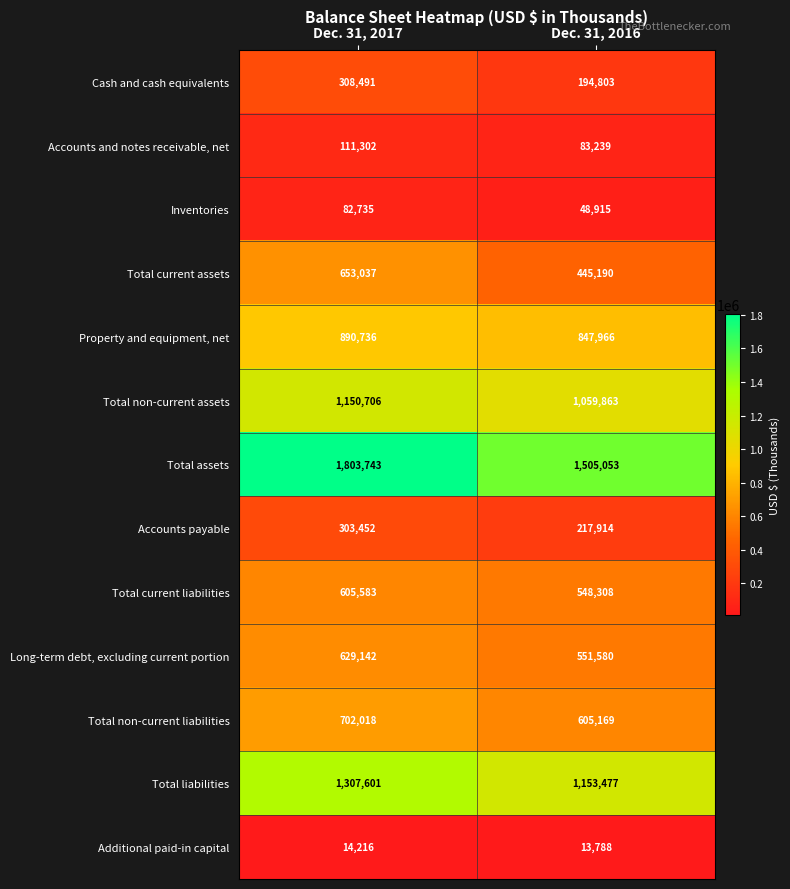

At which category is the sum across all series the highest?

Dec. 31, 2017